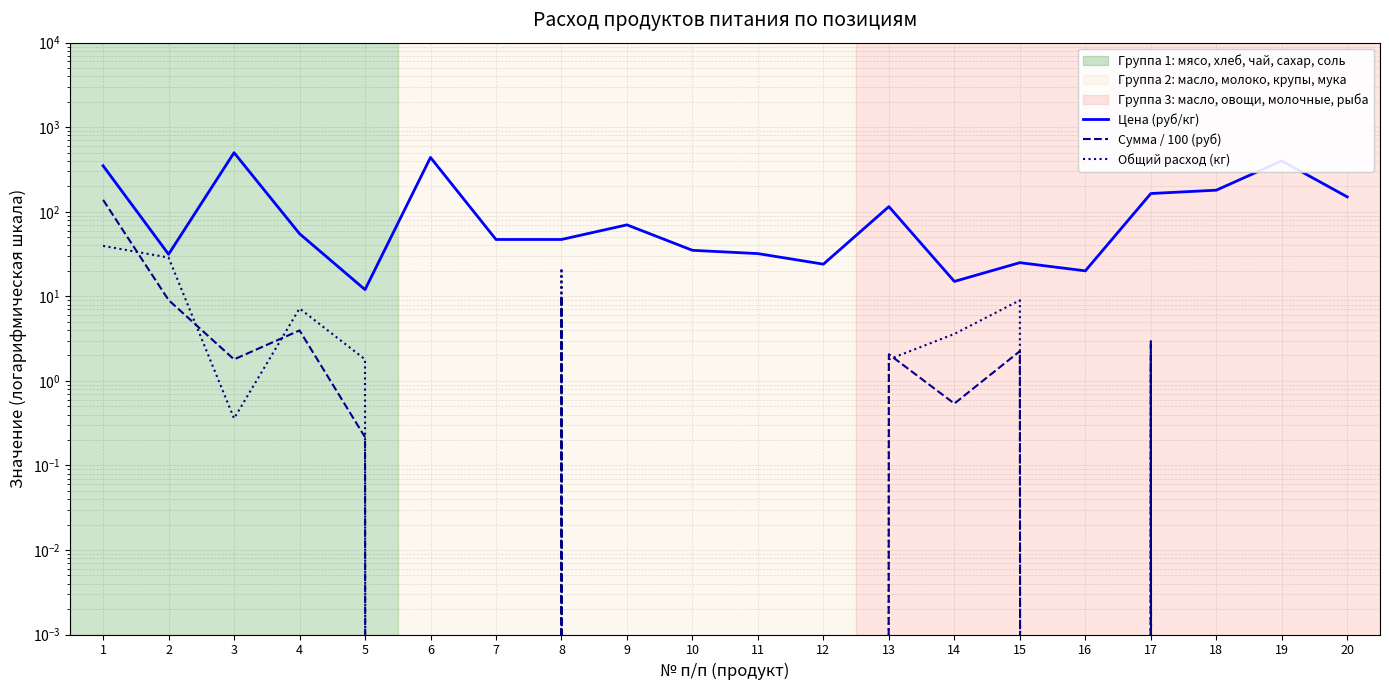

How many times do Сумма / 100 (руб) and Общий расход (кг) cross each other?

4